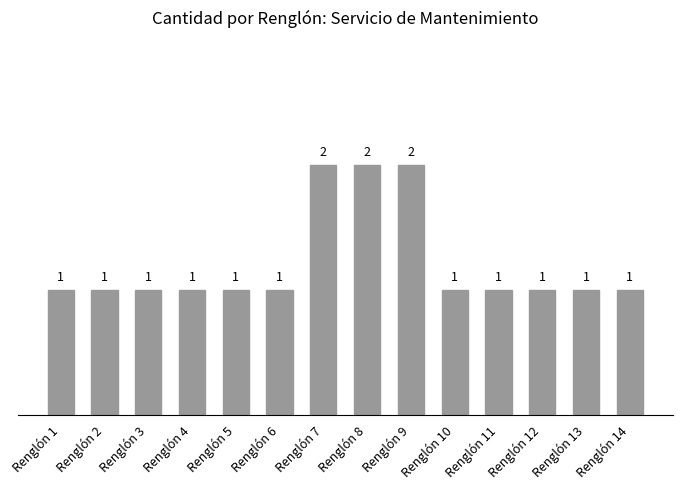

What is the average value?

1